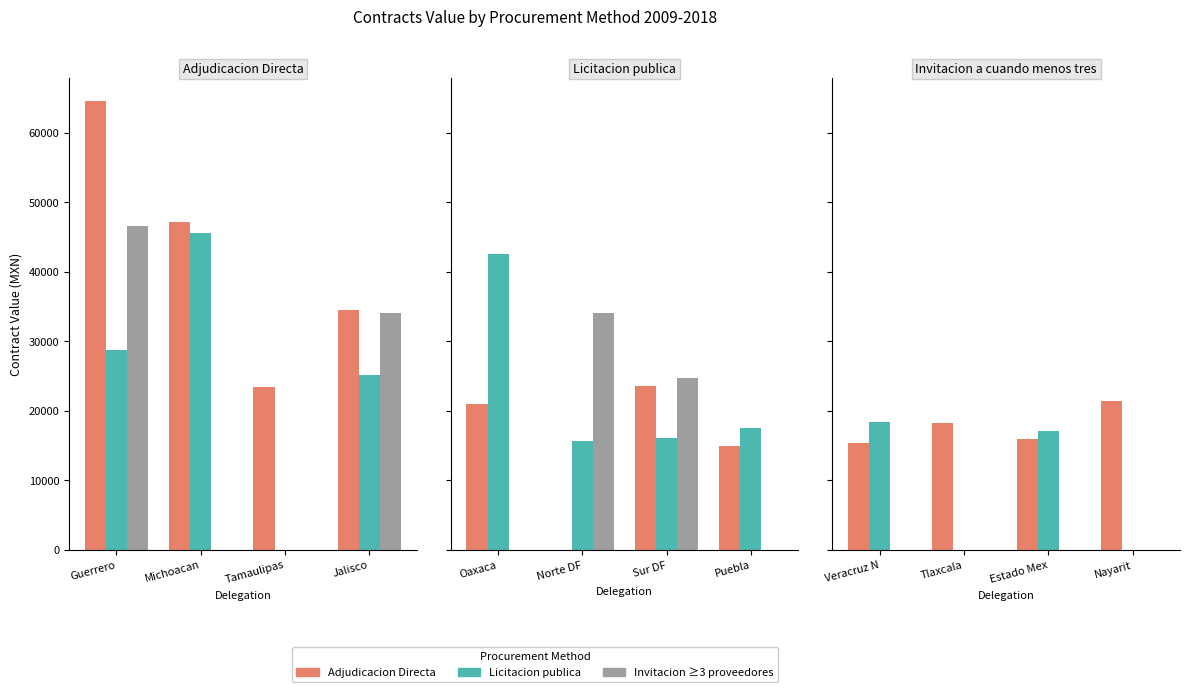

Which series changed the most between Tlaxcala and Estado Mex?

Licitacion publica